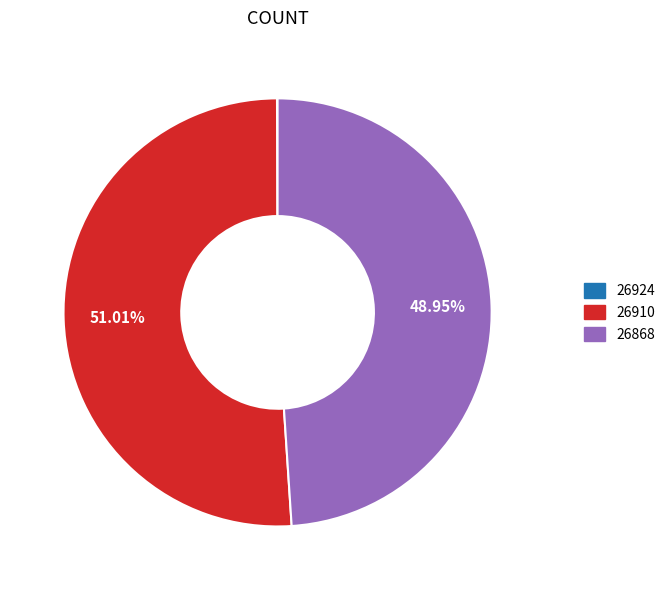

Is there a majority slice in this chart?

Yes